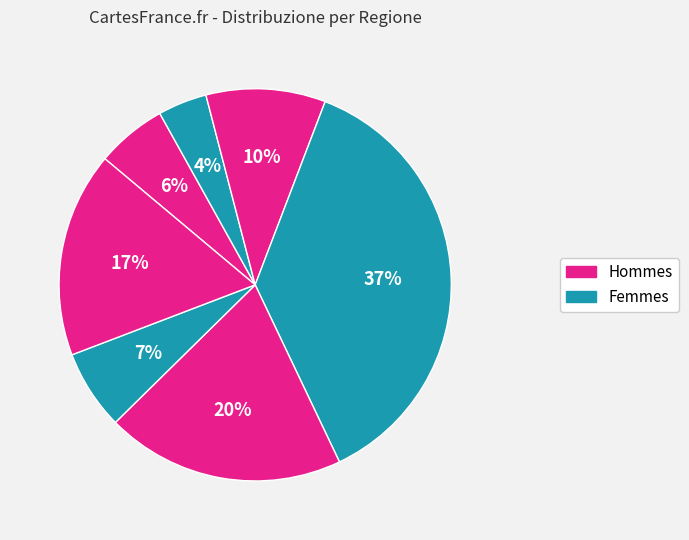

What is the smallest slice in the pie chart?

Basilicata